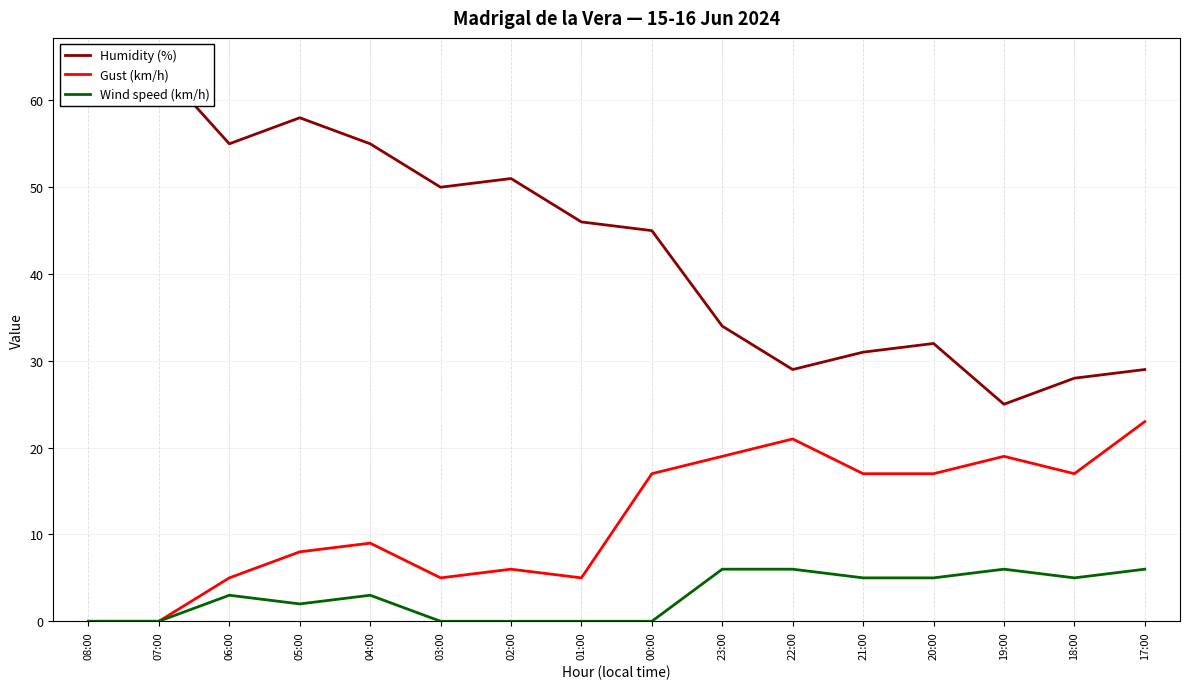

Is this an area chart (filled region under the line)?

No